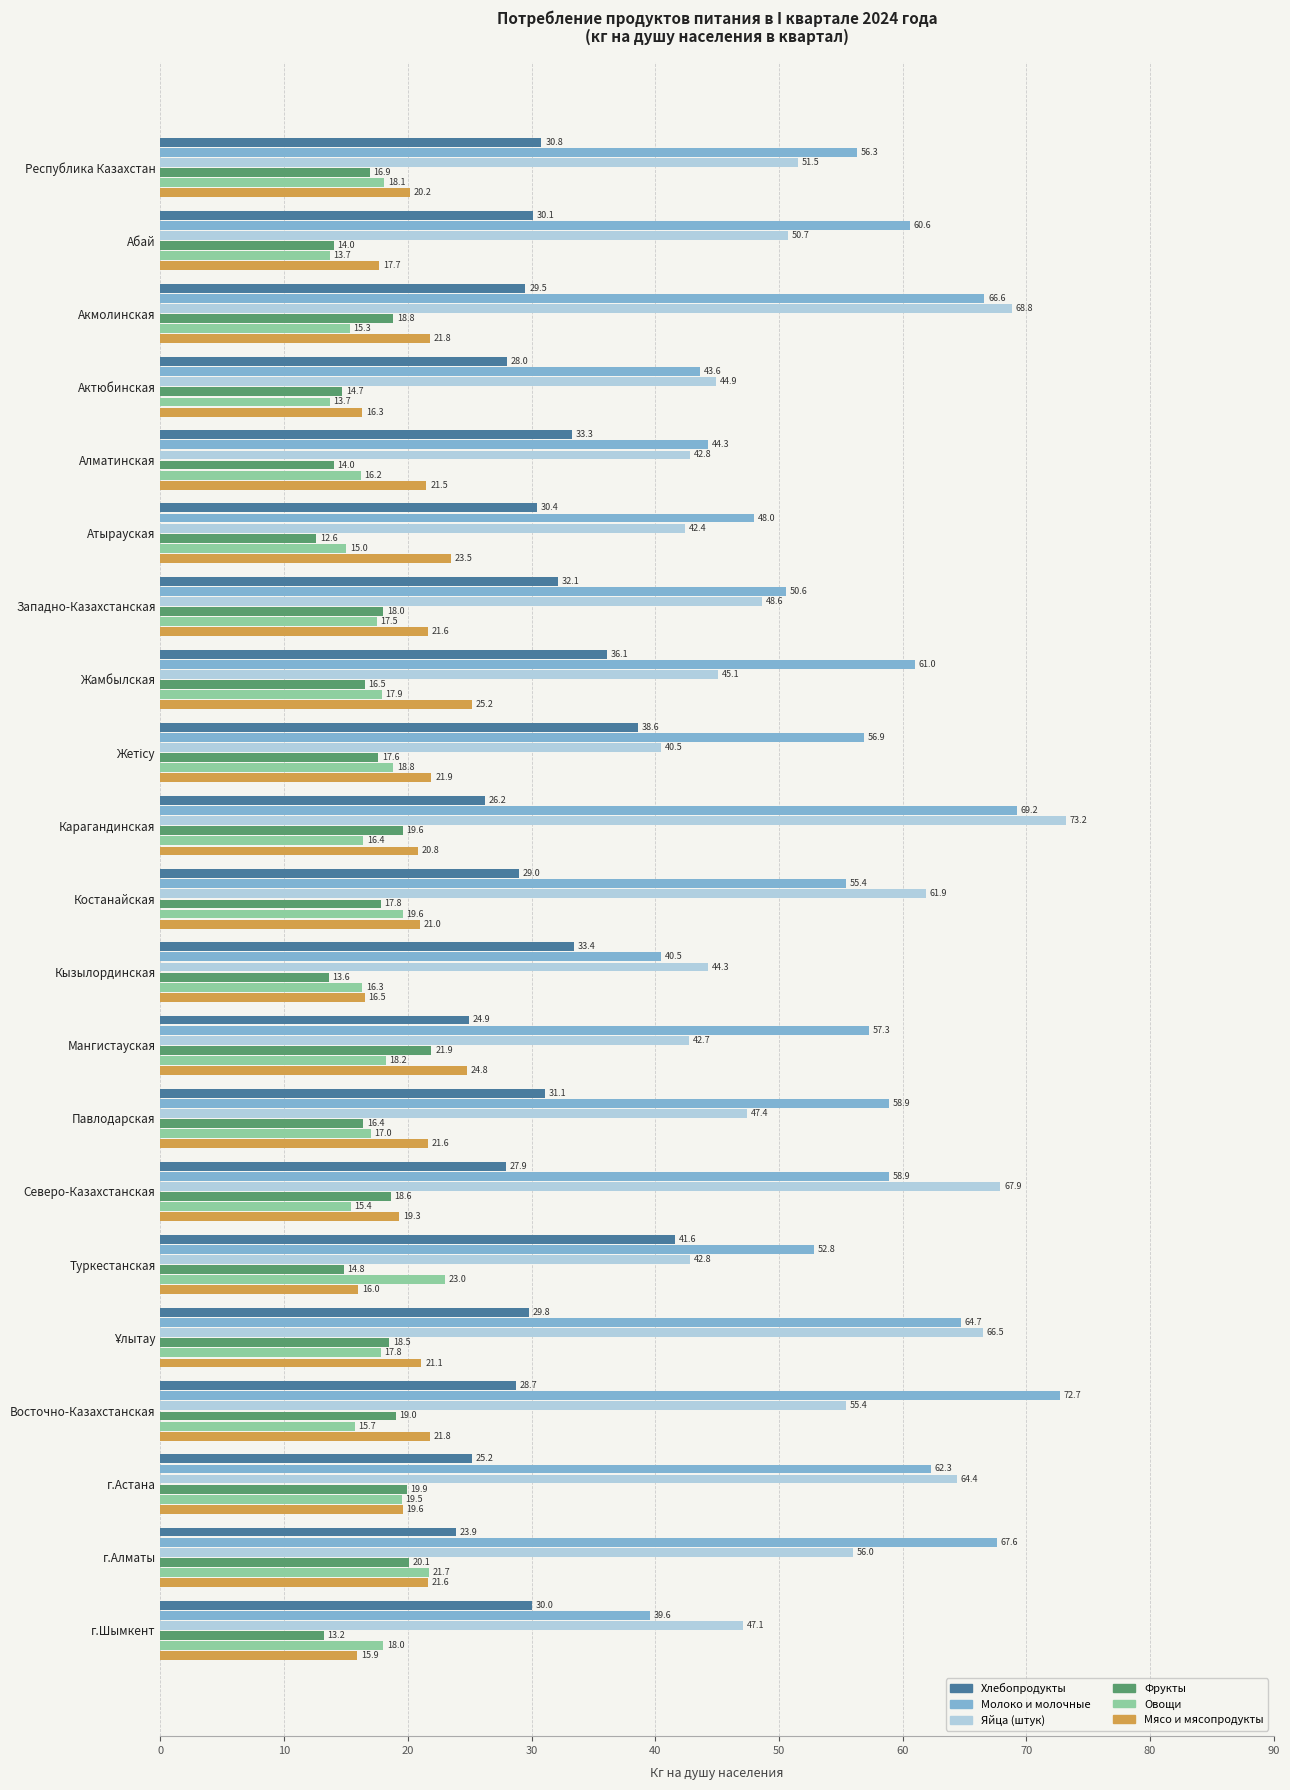

What is the difference between the second highest and second lowest values in the Молоко и молочные series?

28.7